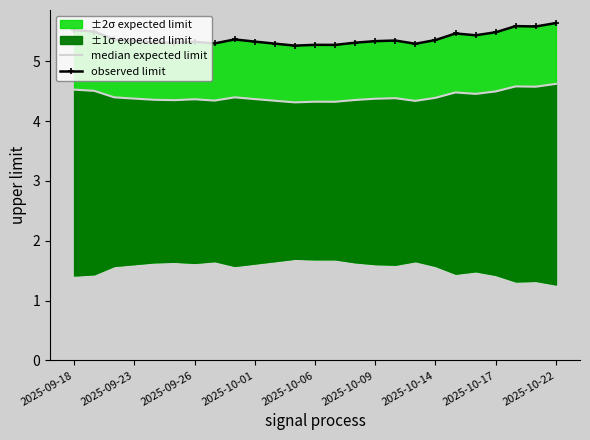

True or false: observed limit and median expected limit intersect in this chart.

False